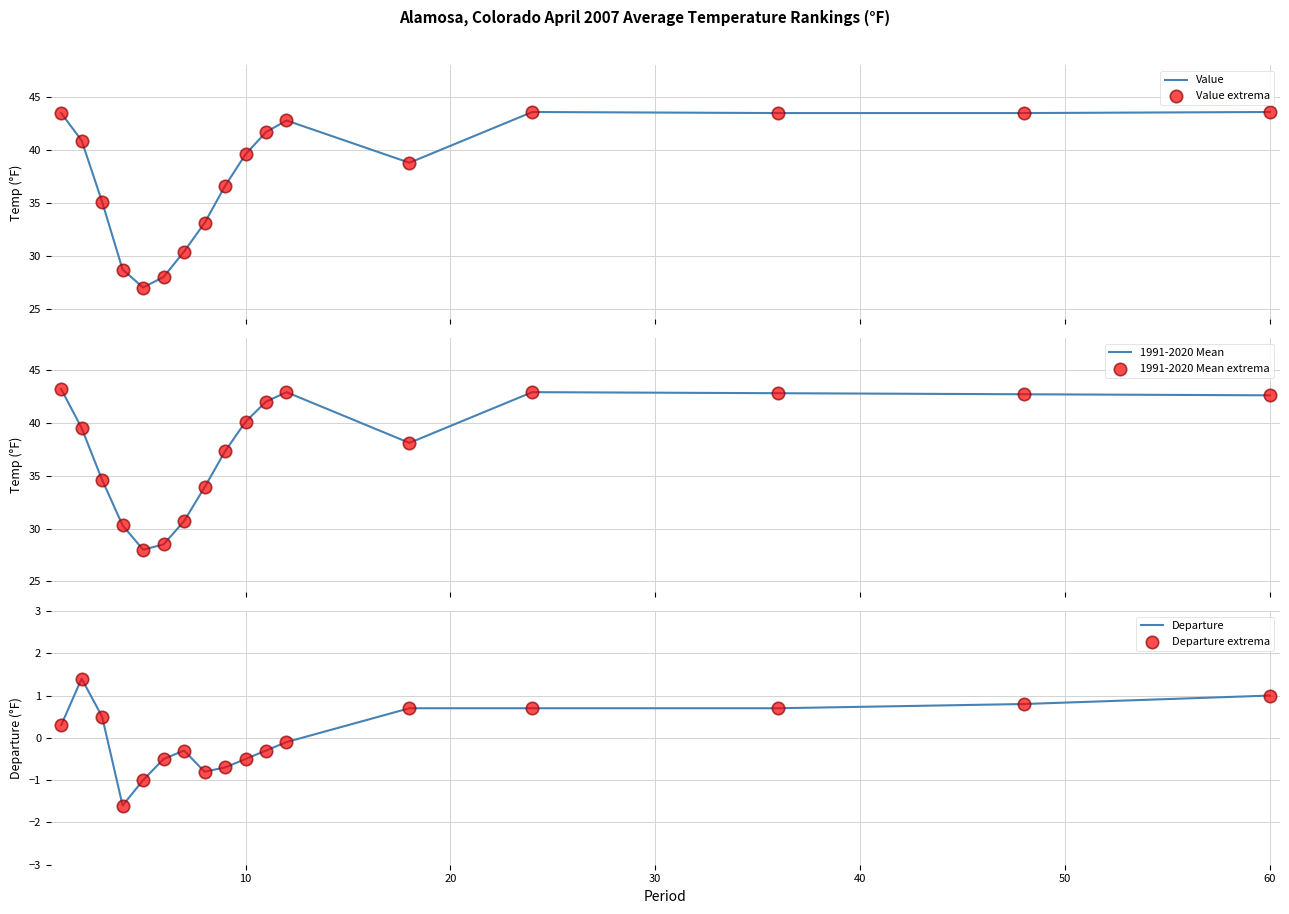

Which series has the largest Y range (max minus min)?

Value